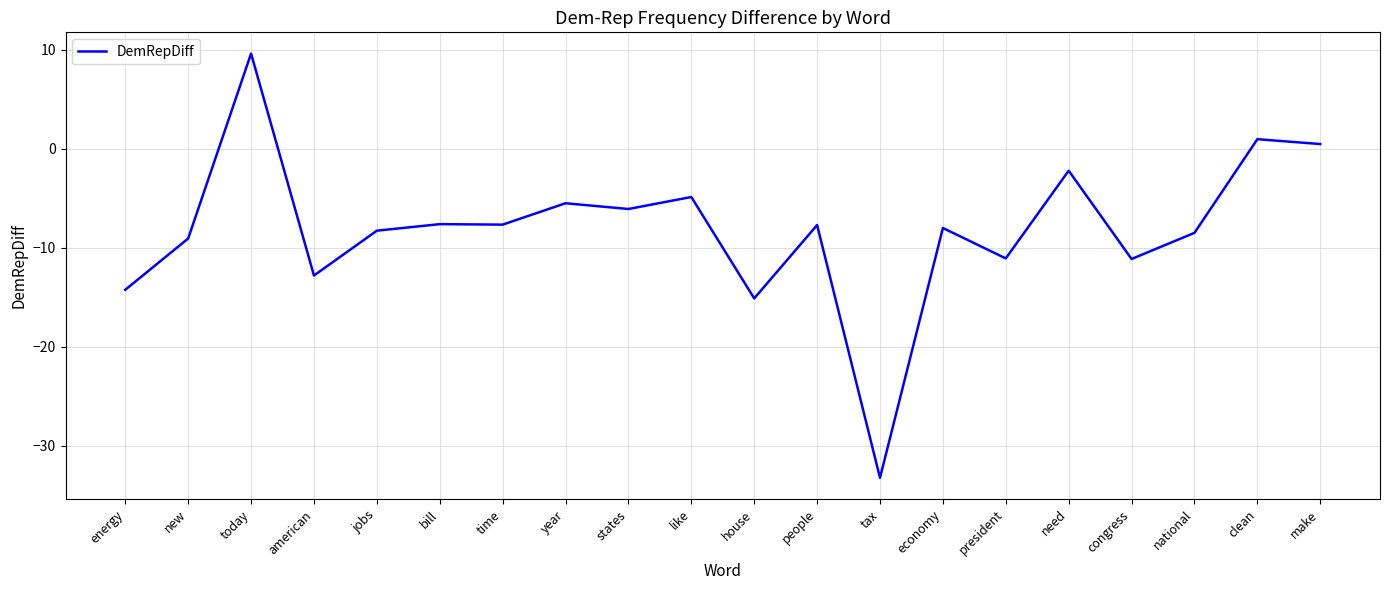

What is the greatest value displayed?

9.6